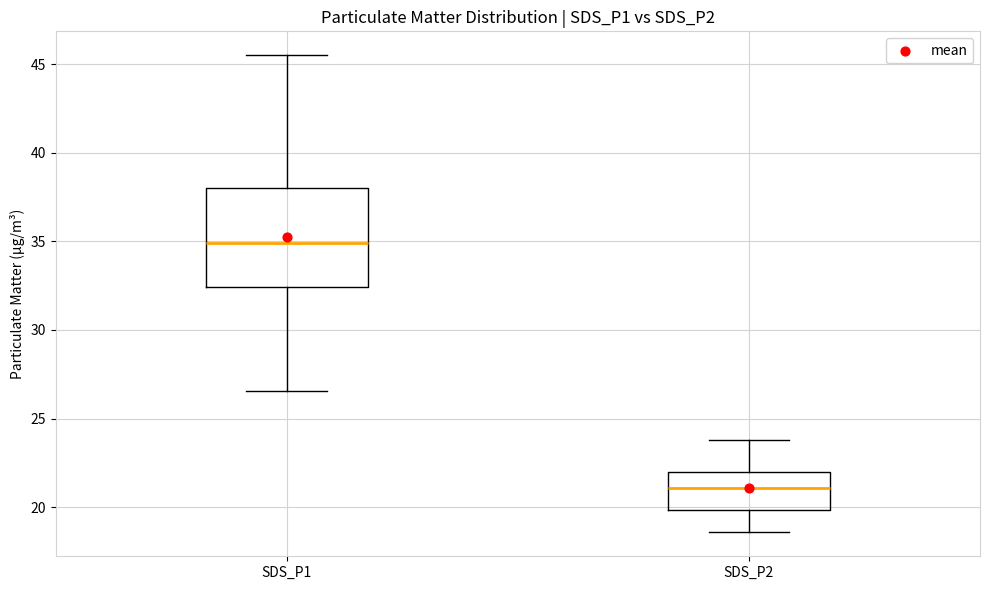

Where is the upper edge of the box for SDS_P1 on the y-axis? The values are not printed on the chart, so give them approximately, as read against the axis.

38.0